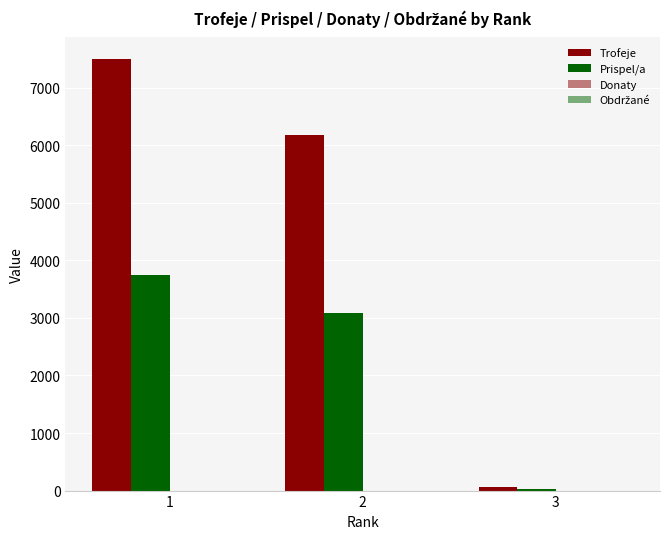

Does the chart contain stacked bars?

No